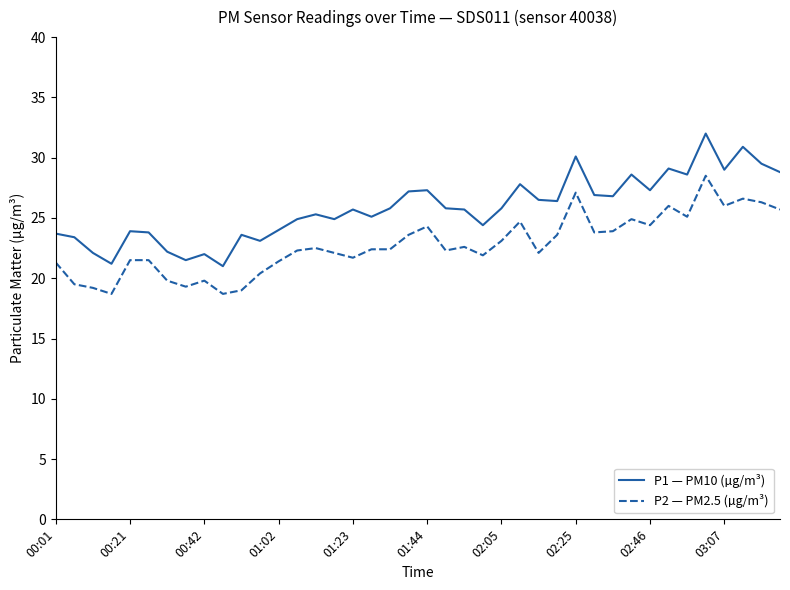

What is the smallest value displayed?

18.7